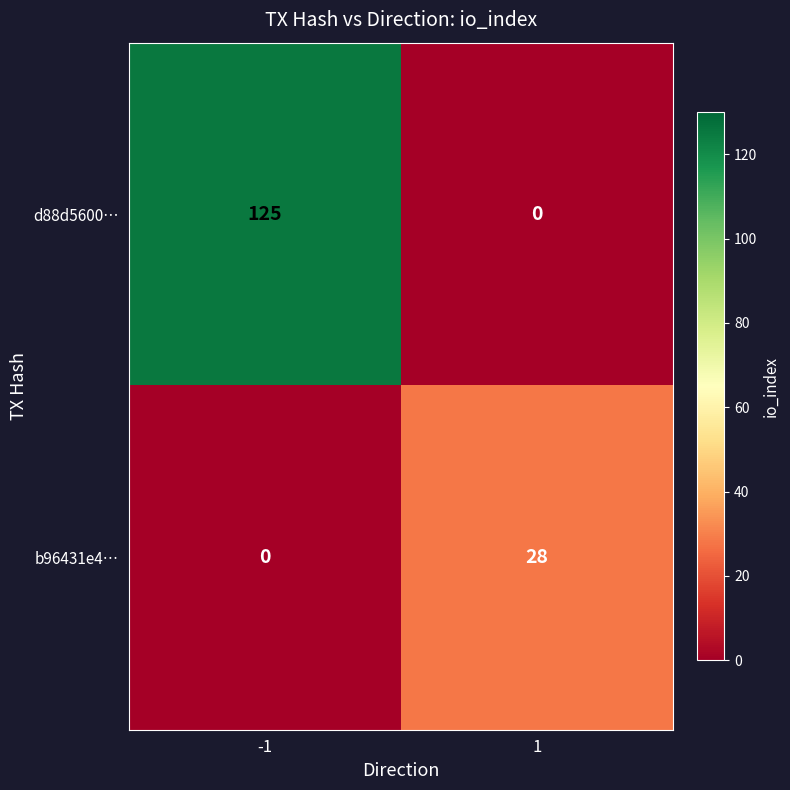

What is the difference between the maximum and minimum values in the d88d5600… series?

125